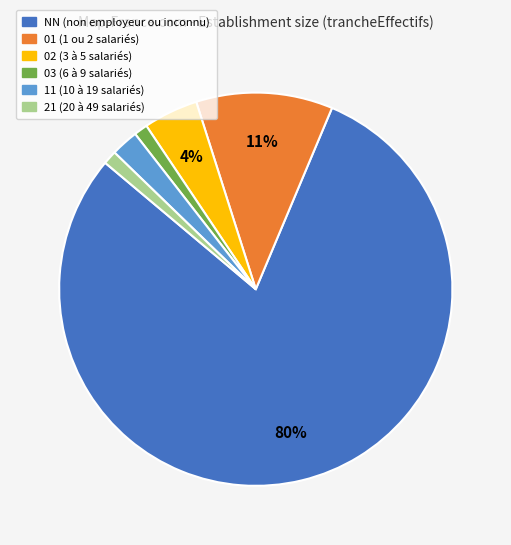

What is the largest slice in the pie chart?

NN